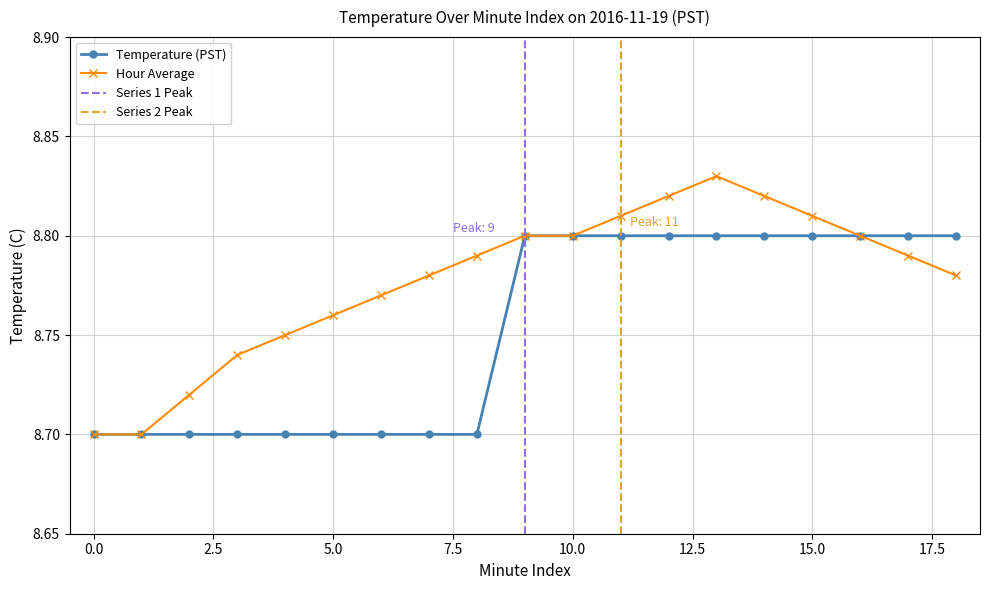

How many lines are shown in the chart?

2